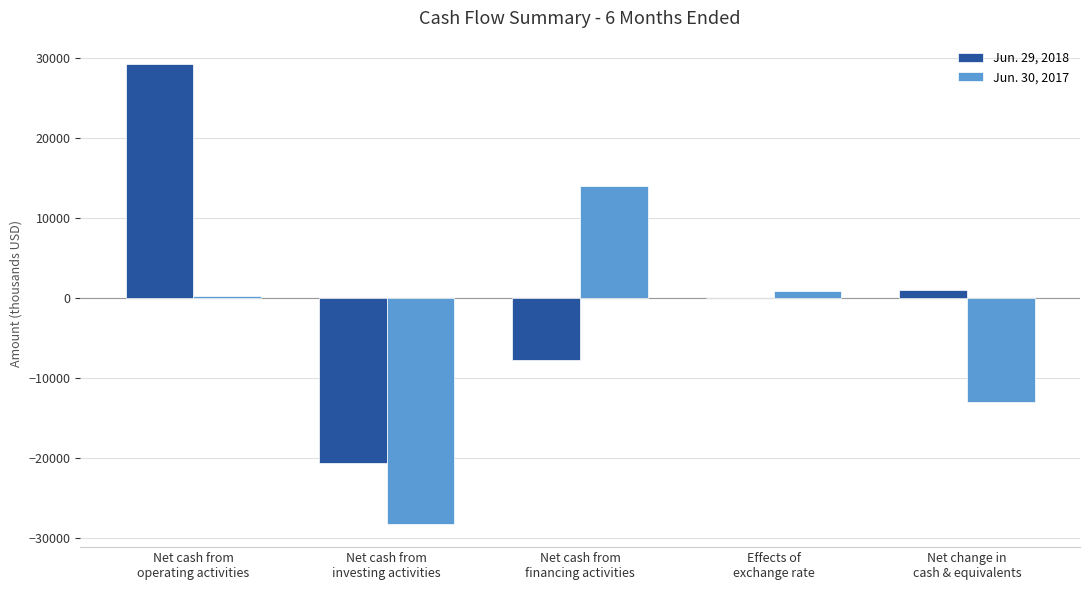

What is the sum of all Jun. 30, 2017 values?

-25934